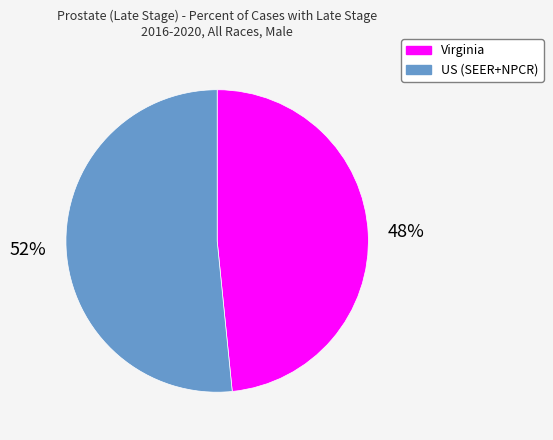

The US (SEER+NPCR) slice represents 52% of the pie. True or false?

True